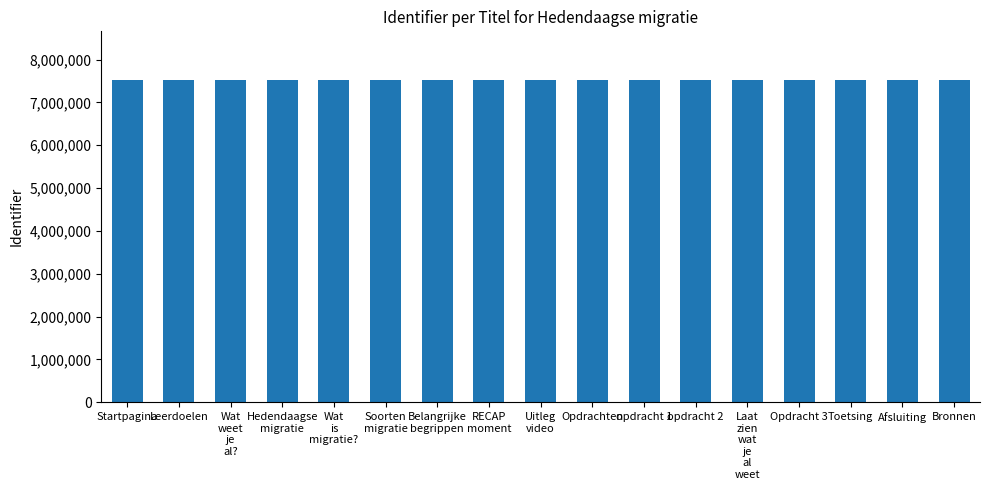

What is the change in value from opdracht 1 to Laat
zien
wat
je
al
weet?

+4